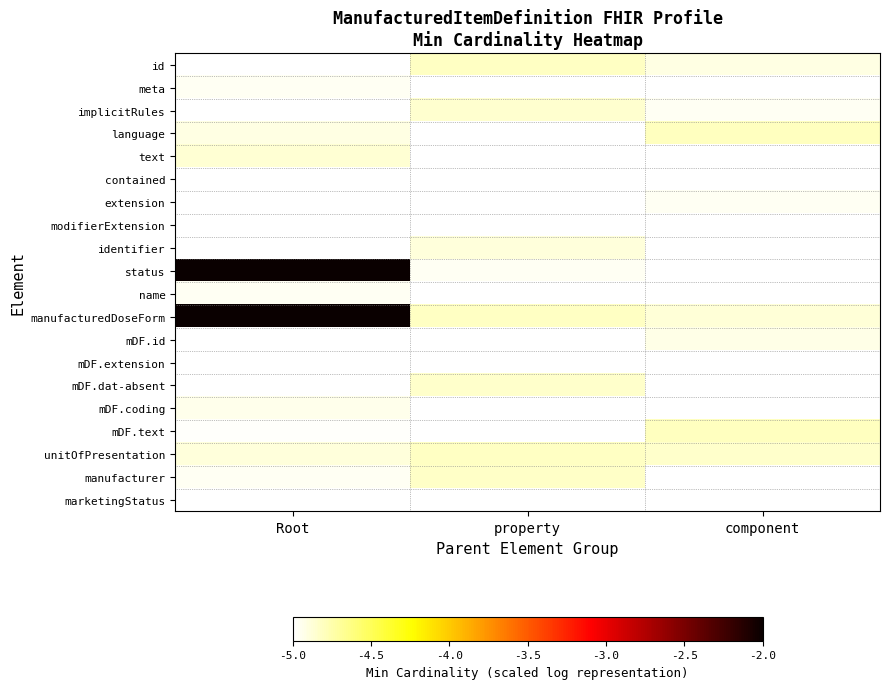

Rank the series by their maximum value, from lowest to highest.

modifierExtension, mDF.extension, marketingStatus, contained, meta, name, extension, mDF.coding, mDF.id, identifier, text, implicitRules, mDF.dat-absent, manufacturer, unitOfPresentation, id, mDF.text, language, status, manufacturedDoseForm